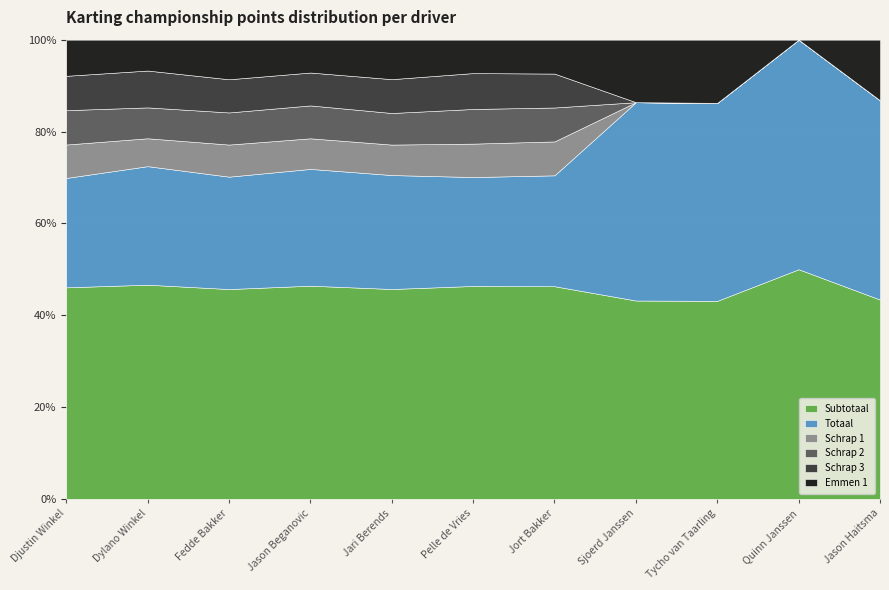

What is the difference between the Emmen 1 values at Jason Haitsma and Dylano Winkel?

3